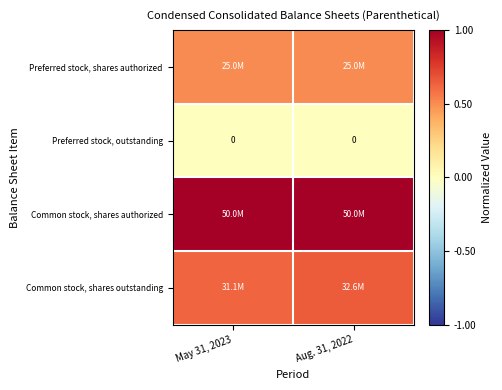

Which series has the largest total across all categories?

Common stock, shares authorized